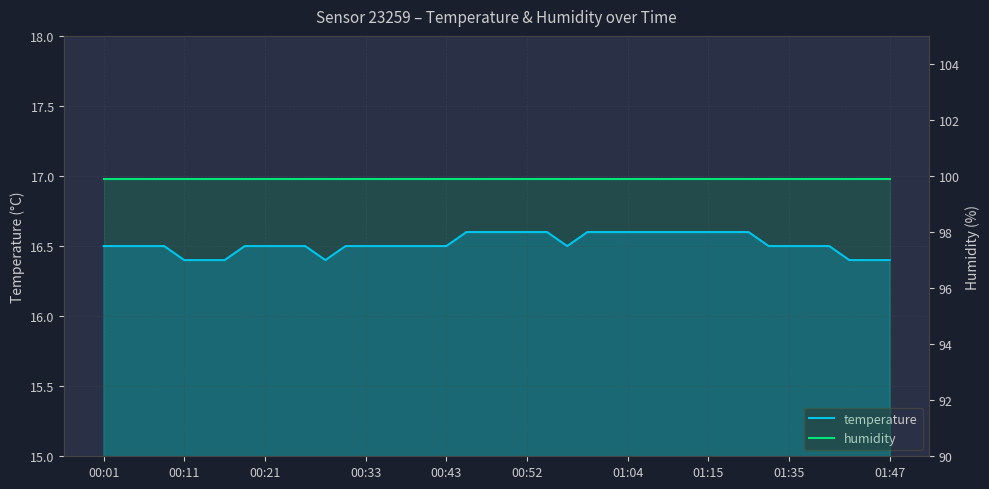

What is the minimum value shown in the chart?

16.4